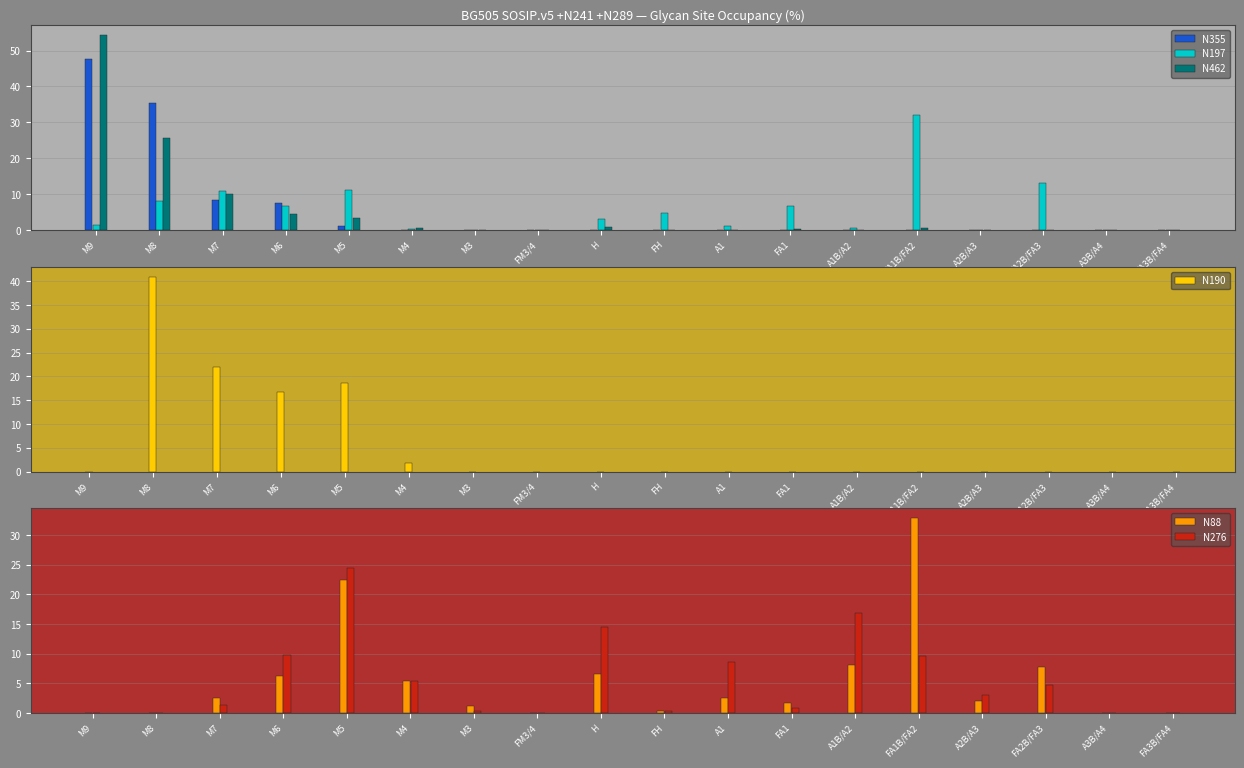

What is the average value of the N462 series?

5.6